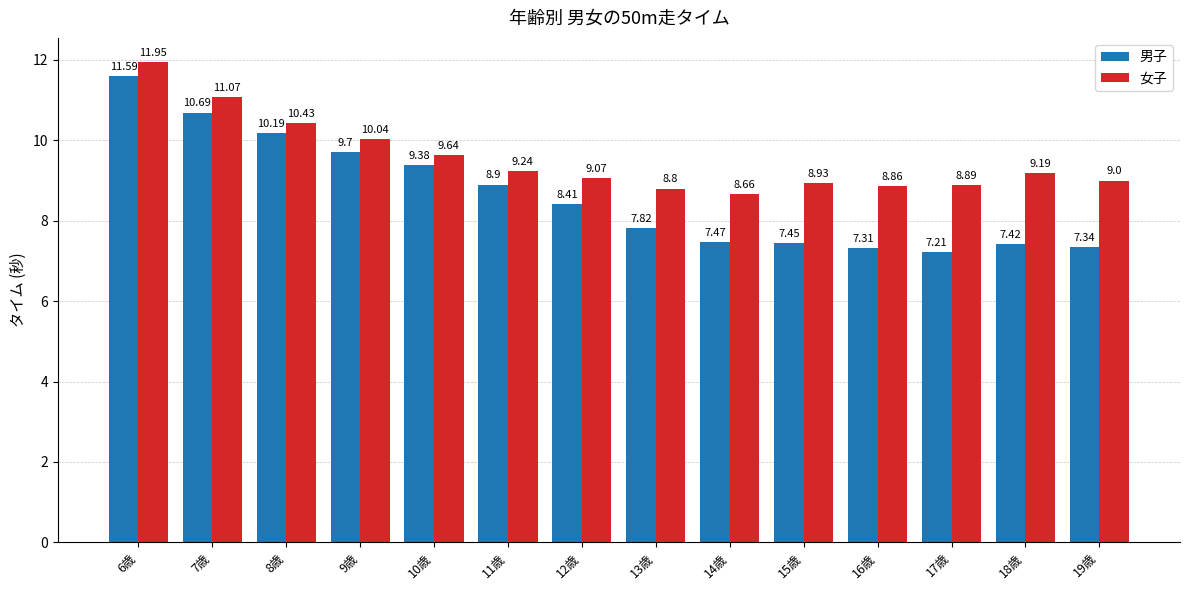

What is the total value across all series at 15歳?

16.4